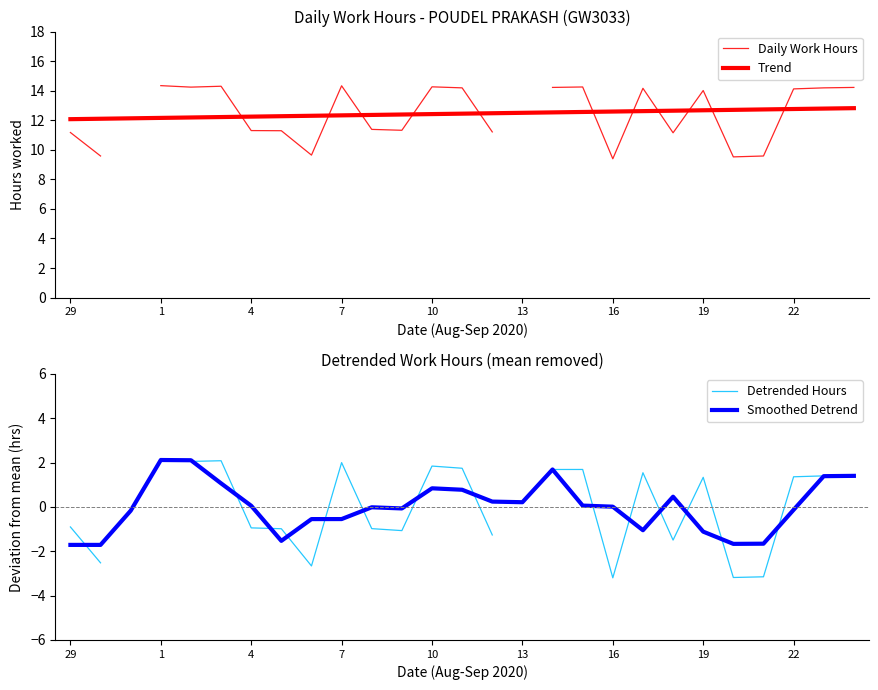

How many interior local valleys does the Smoothed Detrend series have?

5